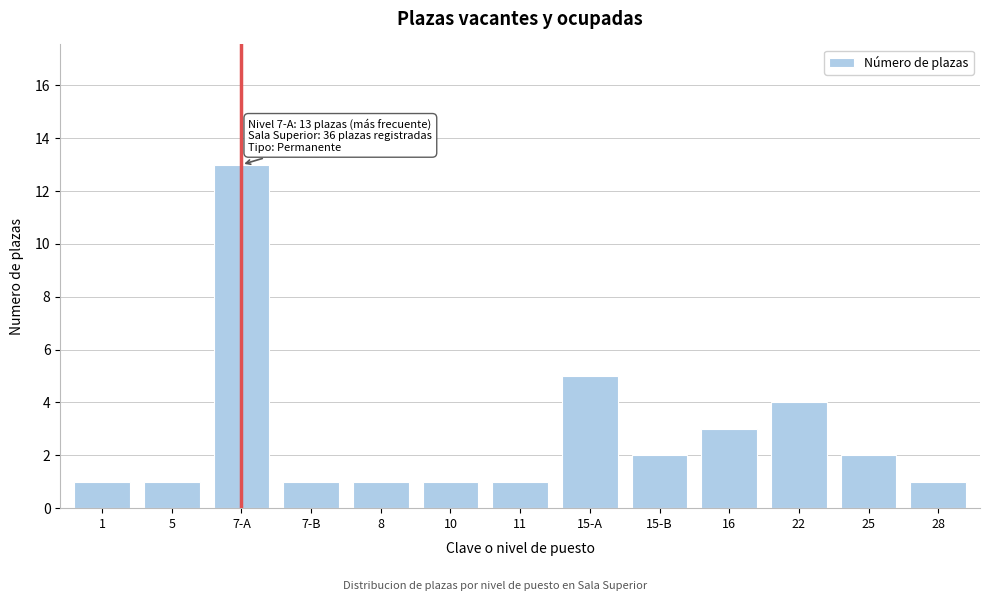

Reading right to left, transcribe all the data shown in this chart.

28=1	25=2	22=4	16=3	15-B=2	15-A=5	11=1	10=1	8=1	7-B=1	7-A=13	5=1	1=1